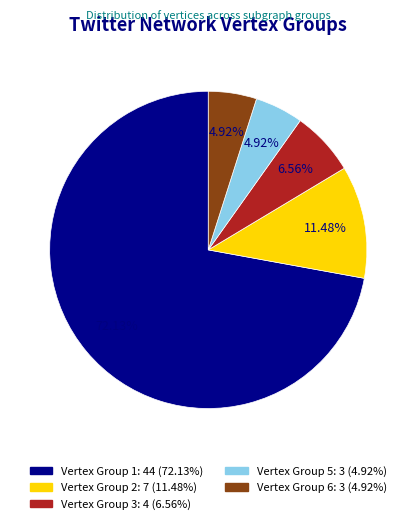

To the nearest percent, what portion does Vertex Group 2 represent?

11%